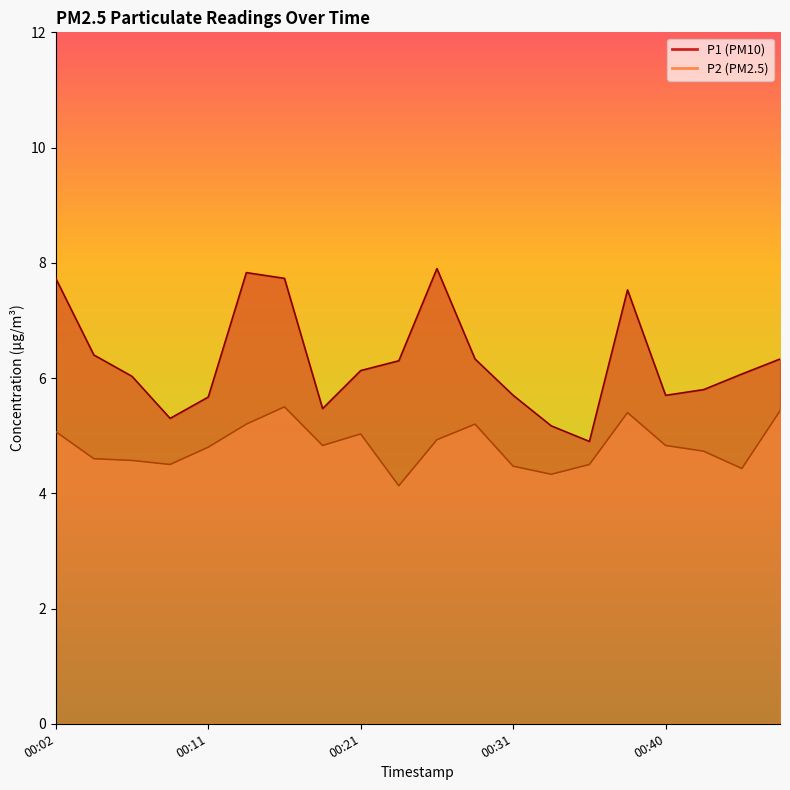

Rank the series at 00:19 from highest to lowest value.

P1, P2